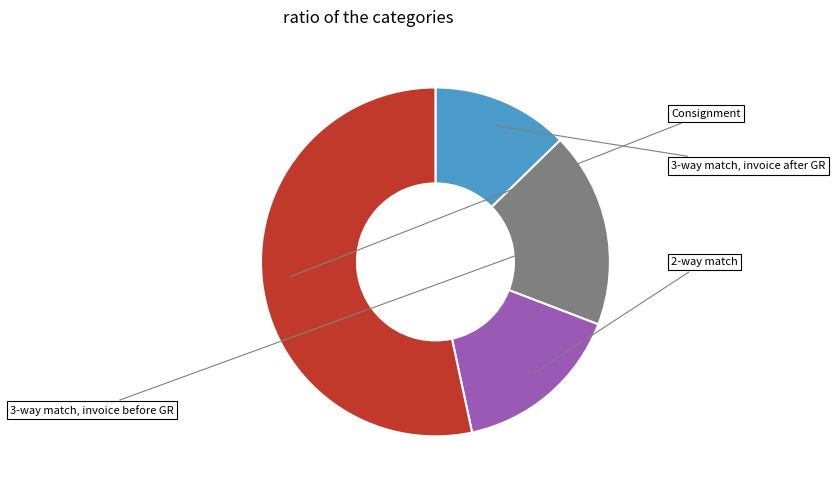

How many slices are in this pie chart?

4